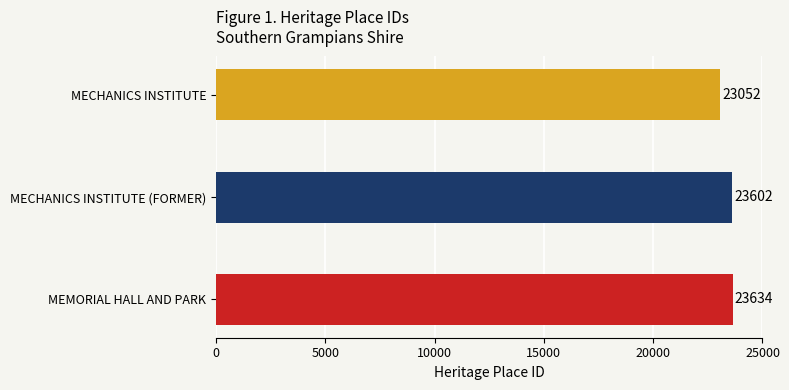

Count the number of data series in this chart.

1